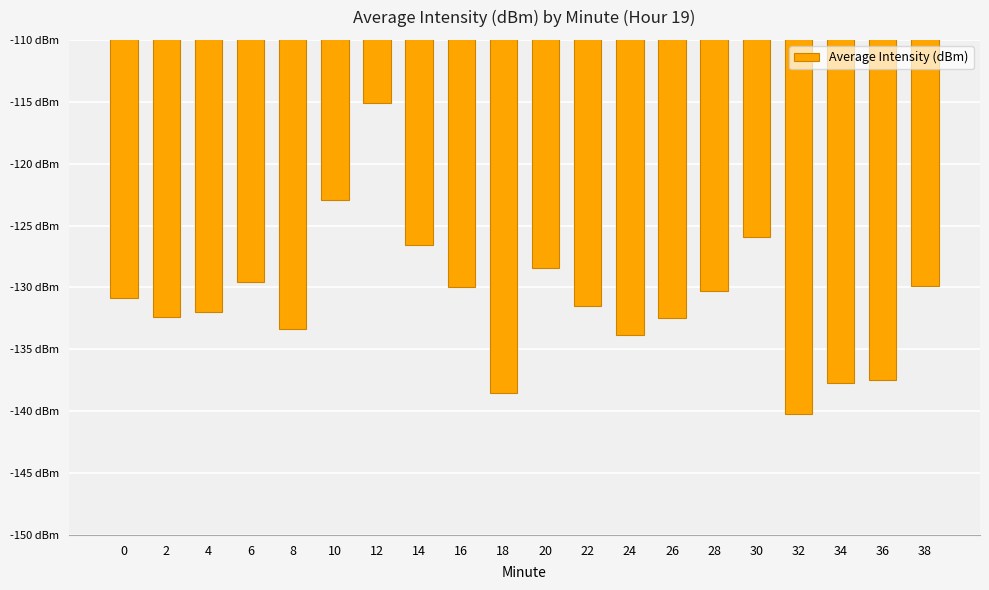

True or false: the data shows -79.6 at 24.

False